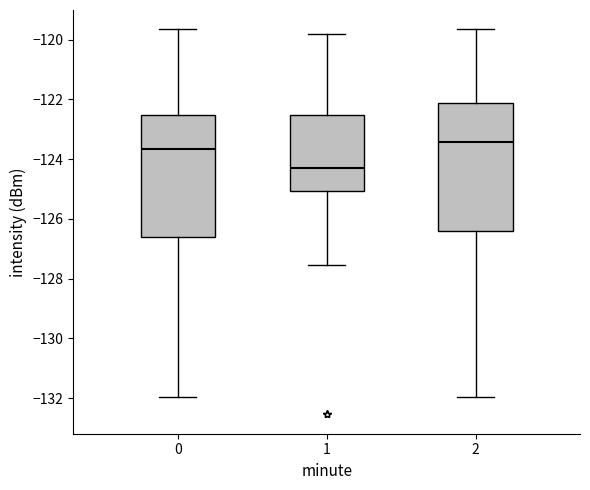

Which box has the lowest median line?

1